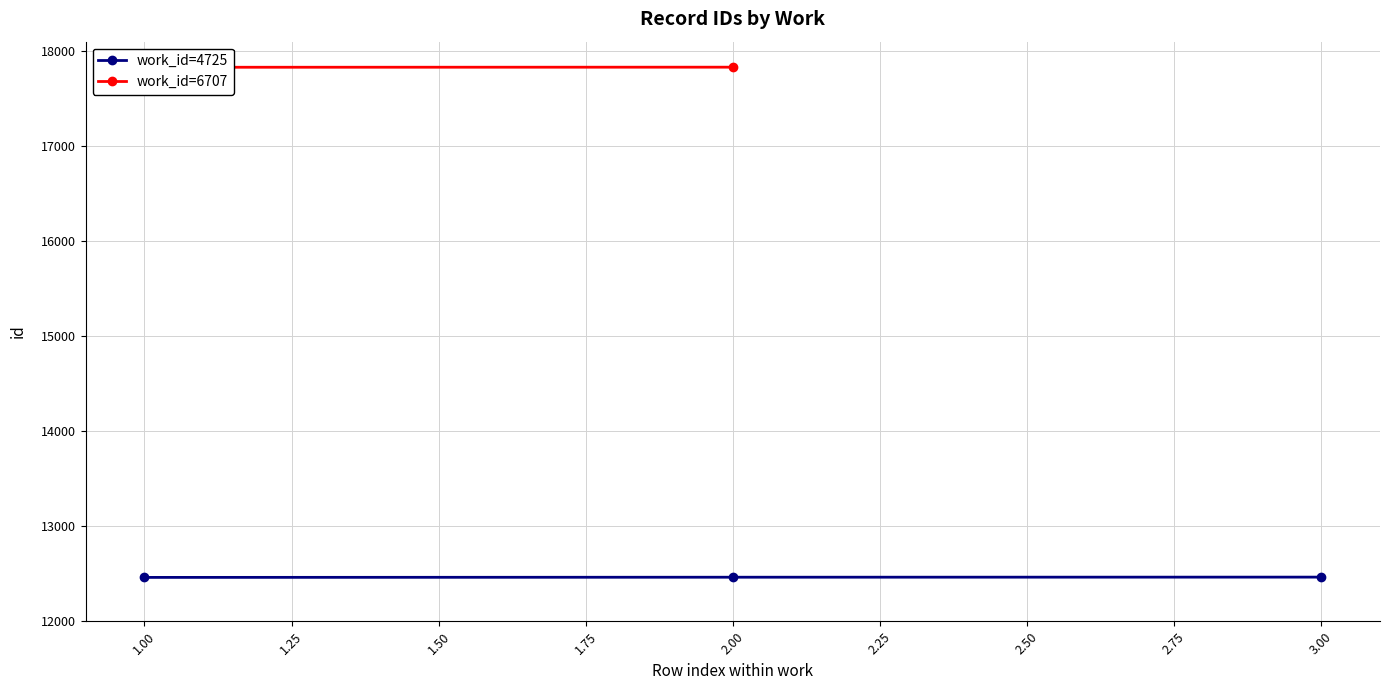

What is the value of the 1st point from the left?

12462